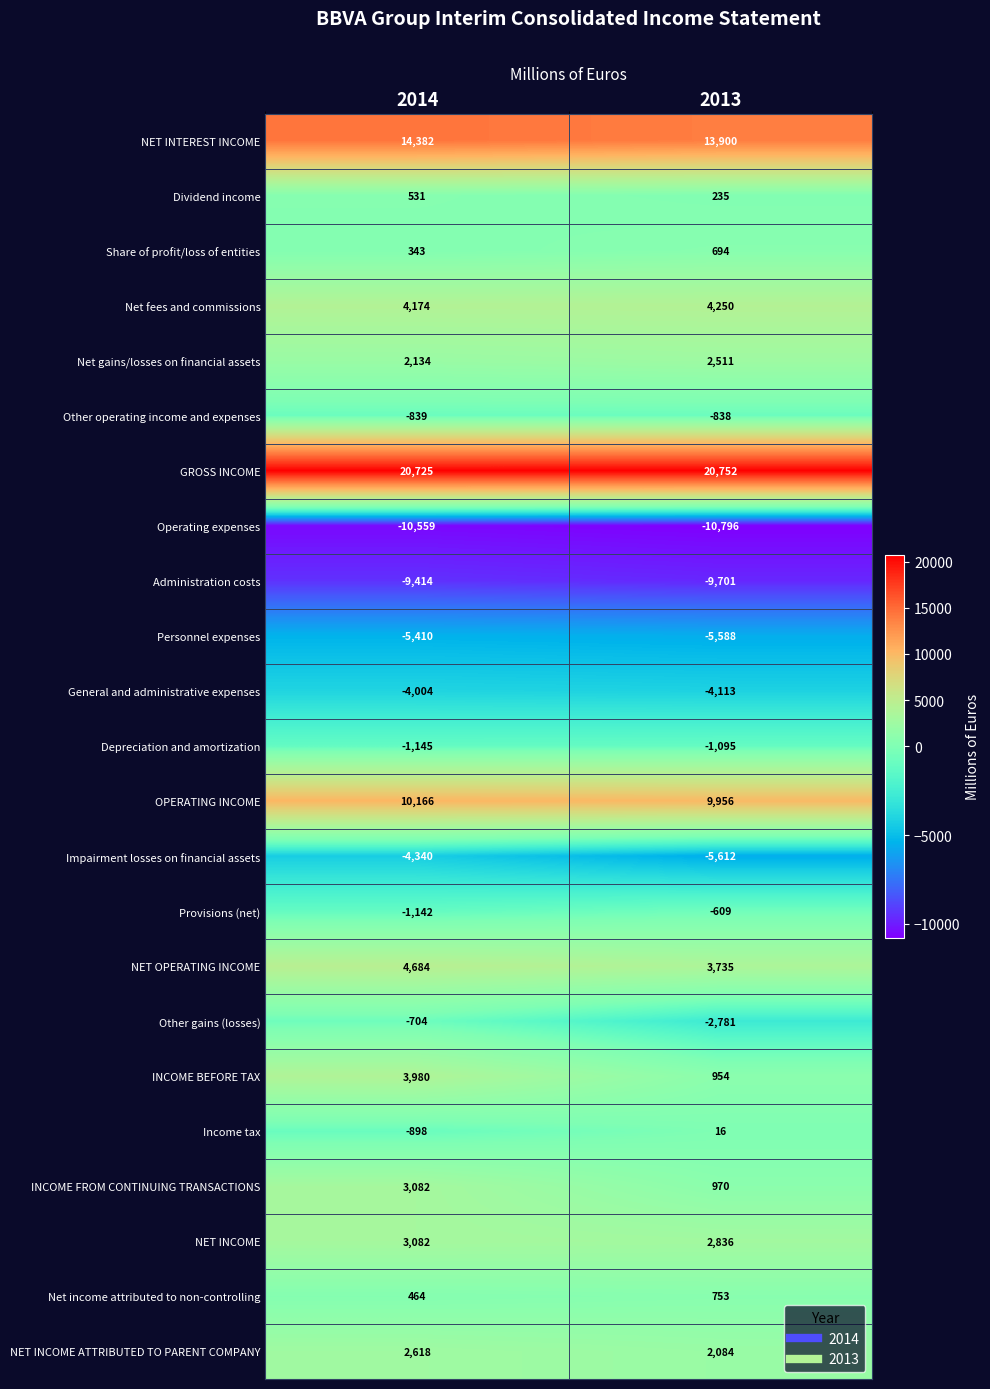

Is the value of General and administrative expenses at 2013 greater than the value of INCOME BEFORE TAX at 2014?

No